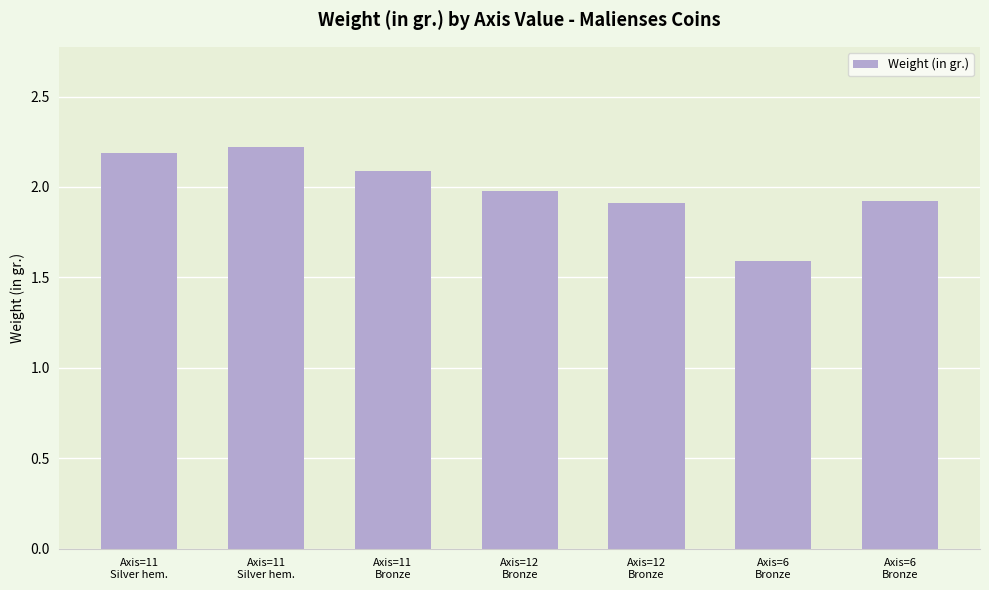

How many bars are there in total?

7